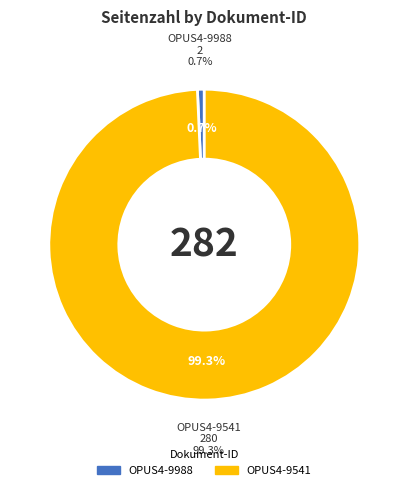

Rank the categories by value from lowest to highest.

OPUS4-9988, OPUS4-9541